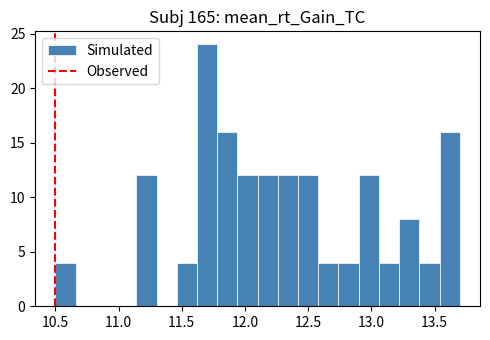

Around what value on the x-axis is the tallest bar? Give the approximate position of its centre, as read against the axis.

11.70